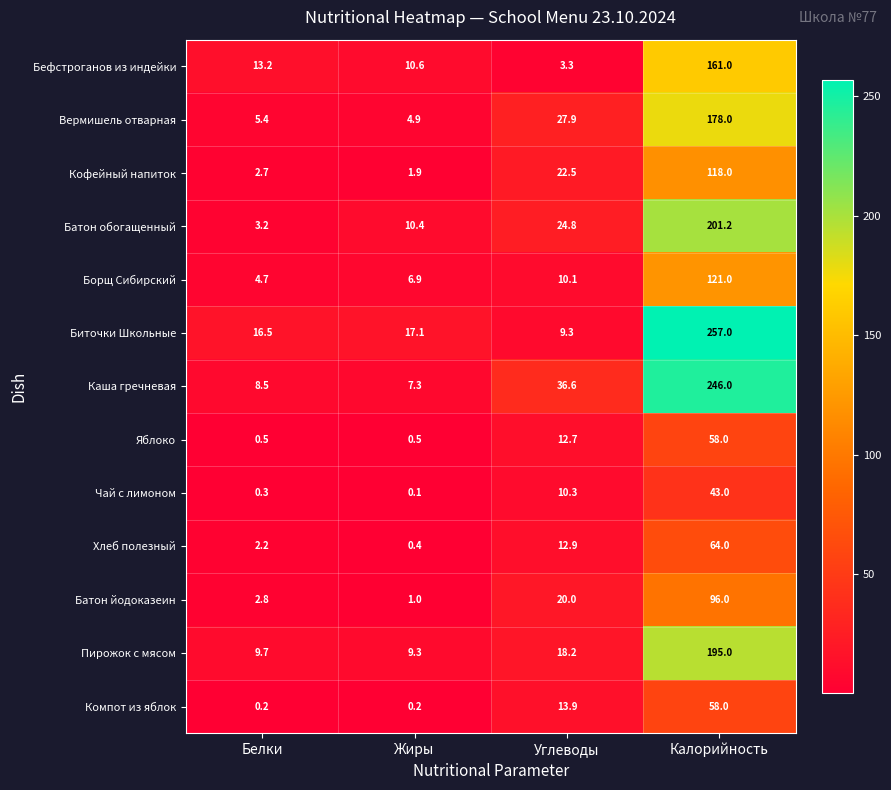

The value of Батон йодоказеин at Калорийность is 128.7. True or false?

False